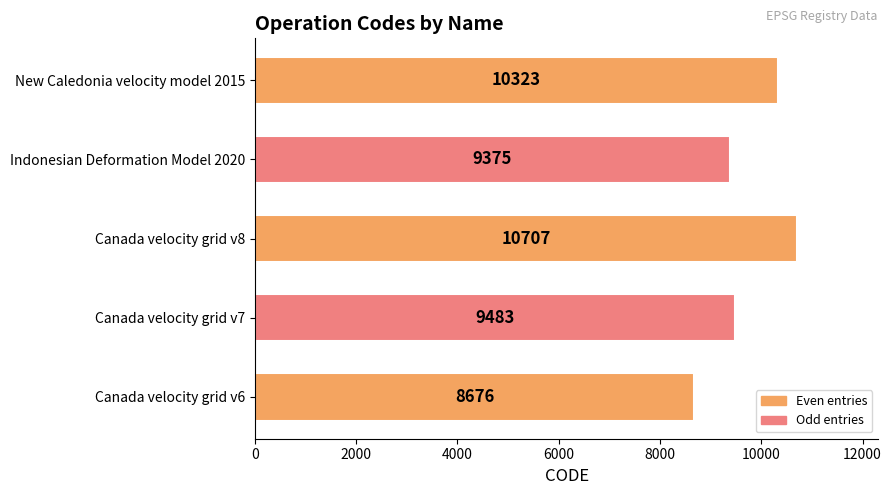

How many series are shown in this chart?

1